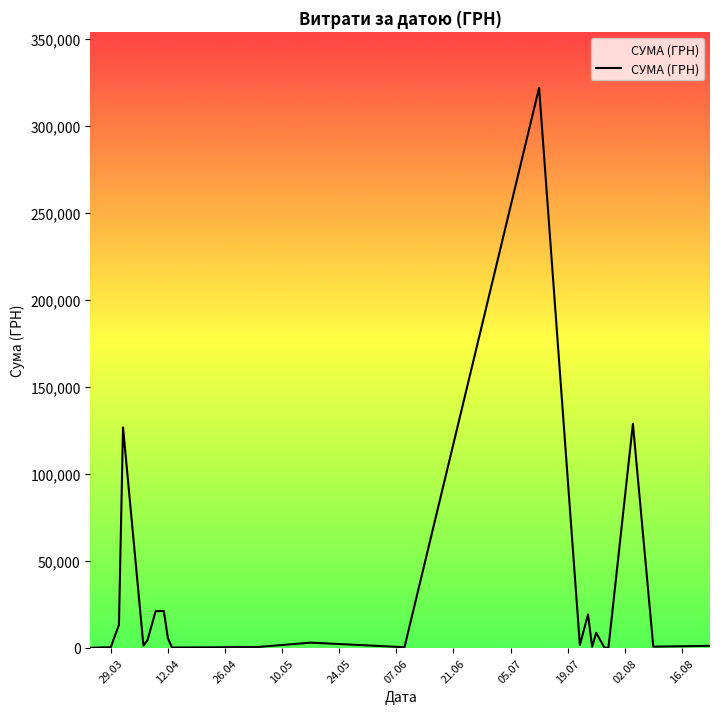

What is the difference between the maximum and minimum values?

321752.7